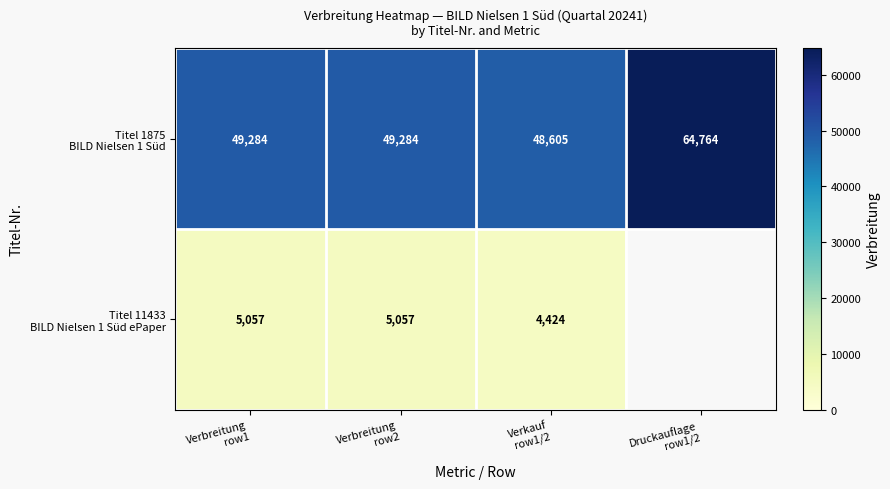

How many values in Titel 11433 BILD Nielsen 1 Süd ePaper are above zero?

3